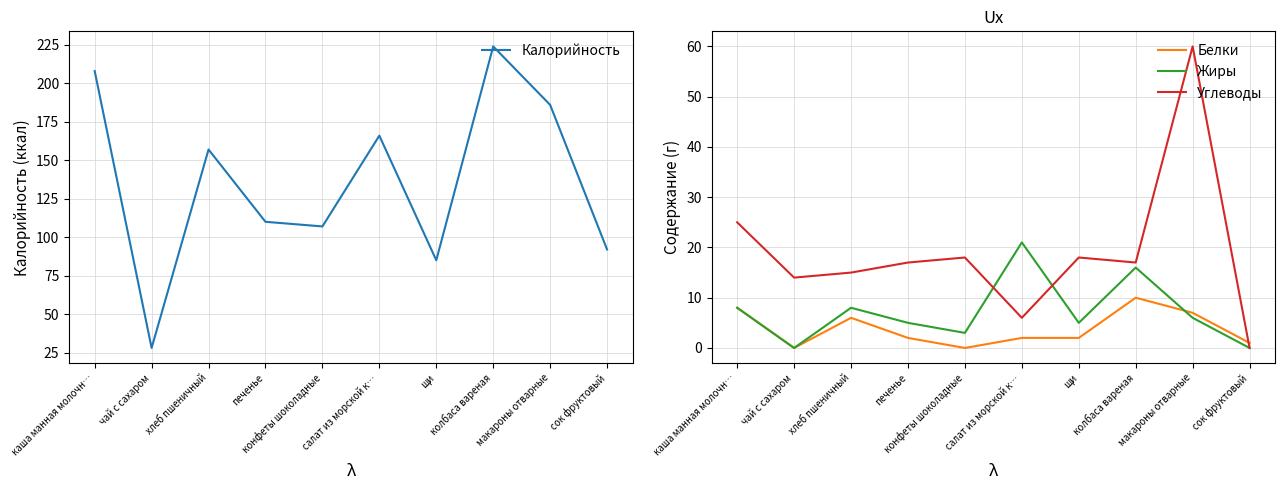

Does the chart have visible grid lines?

Yes